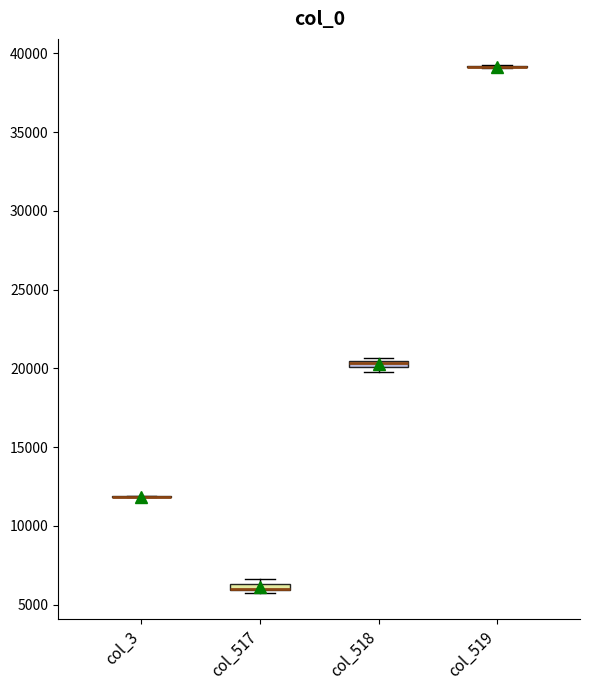

Where is the lower edge of the box for col_517 on the y-axis? The values are not printed on the chart, so give them approximately, as read against the axis.

6000